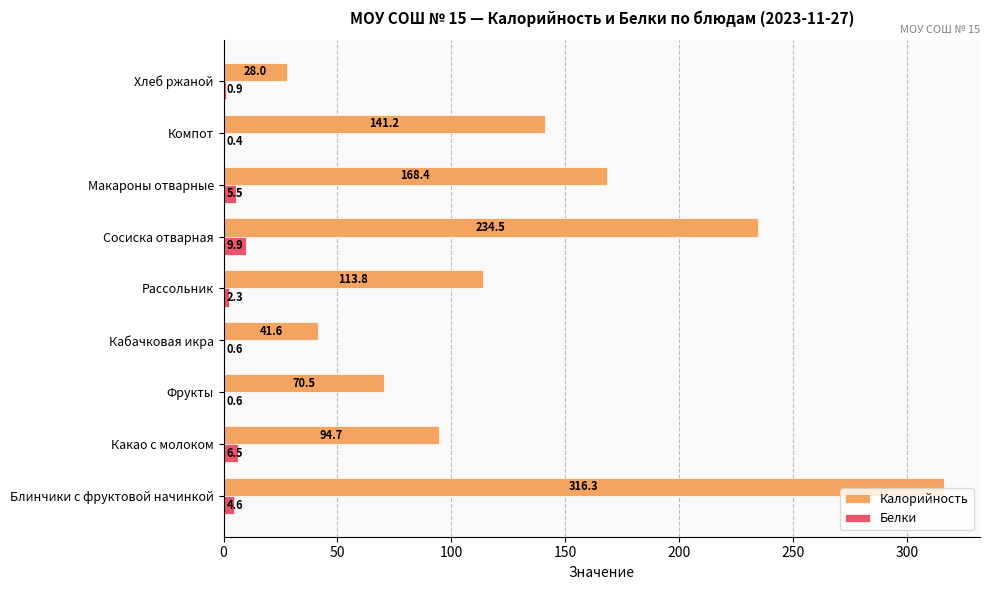

What value does the Калорийность series have at Кабачковая икра?

41.6